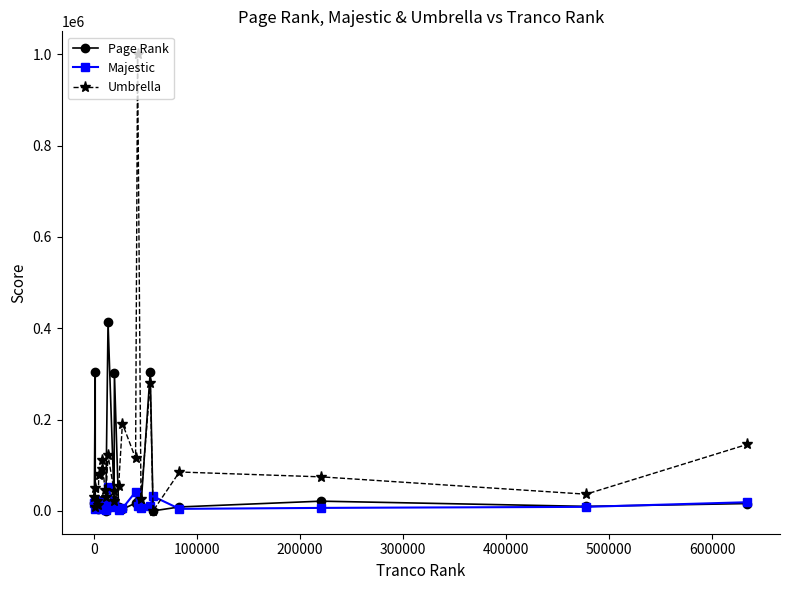

Is this an area chart (filled region under the line)?

No